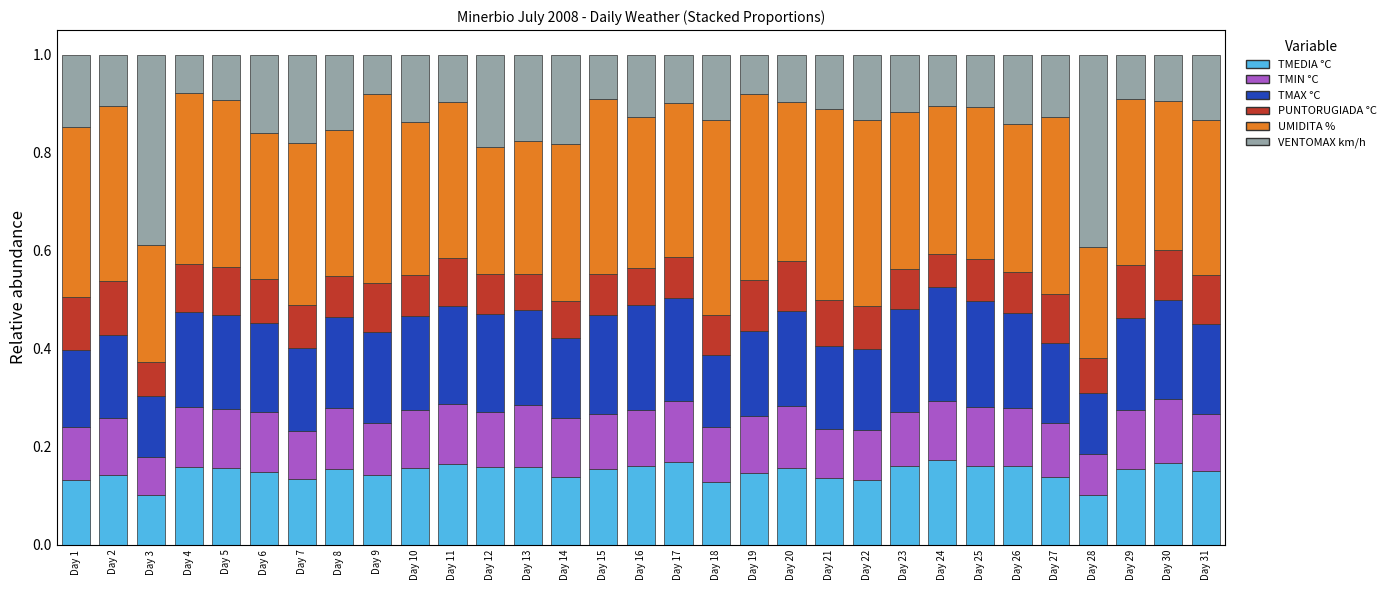

Are the bars grouped side by side (vs. stacked)?

No